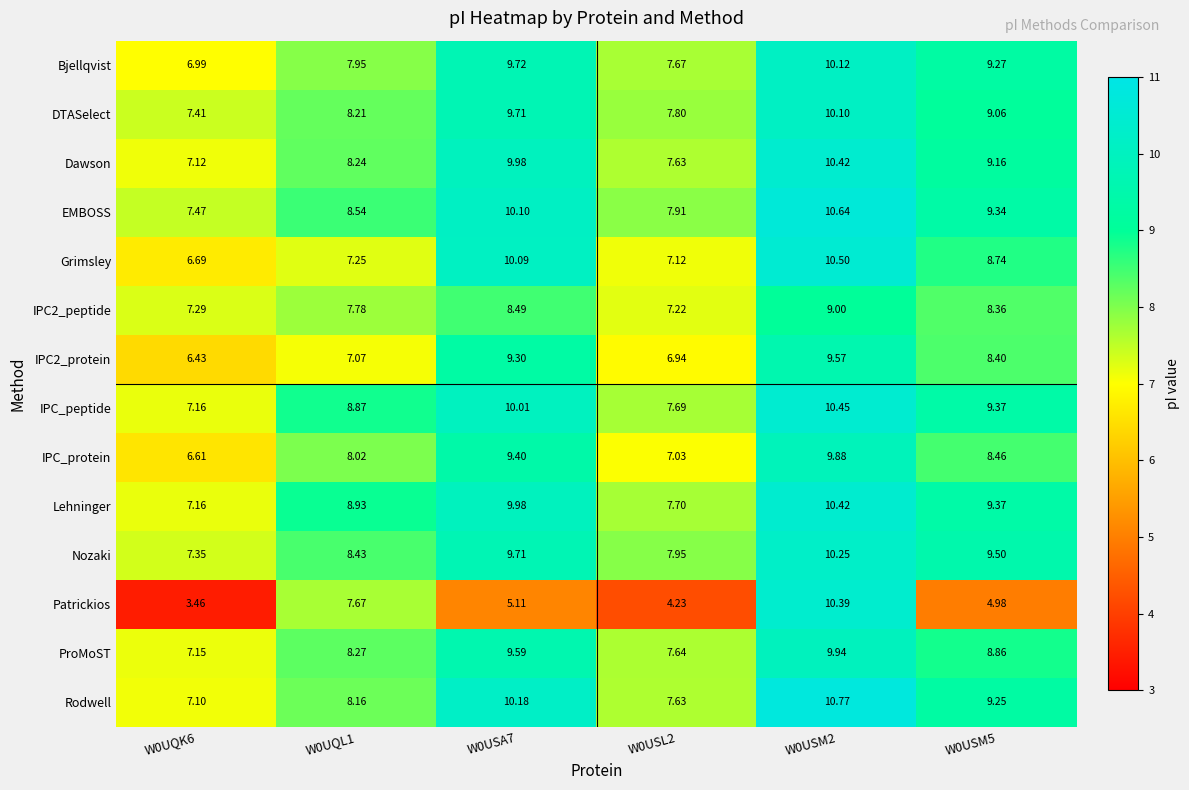

Which series has the widest spread of values?

Patrickios